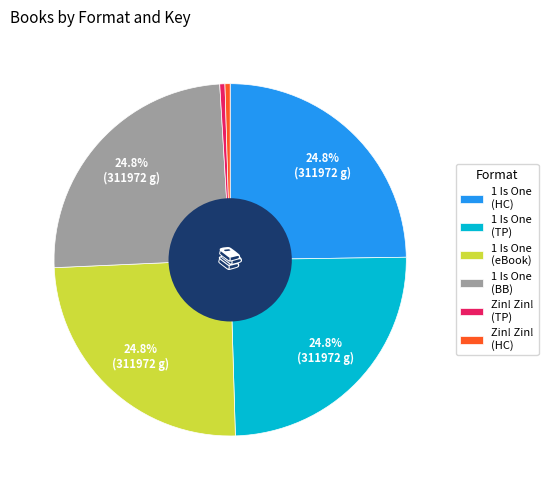

What percentage do 1 Is One (BB) and 1 Is One (TP) together represent?

49.5%